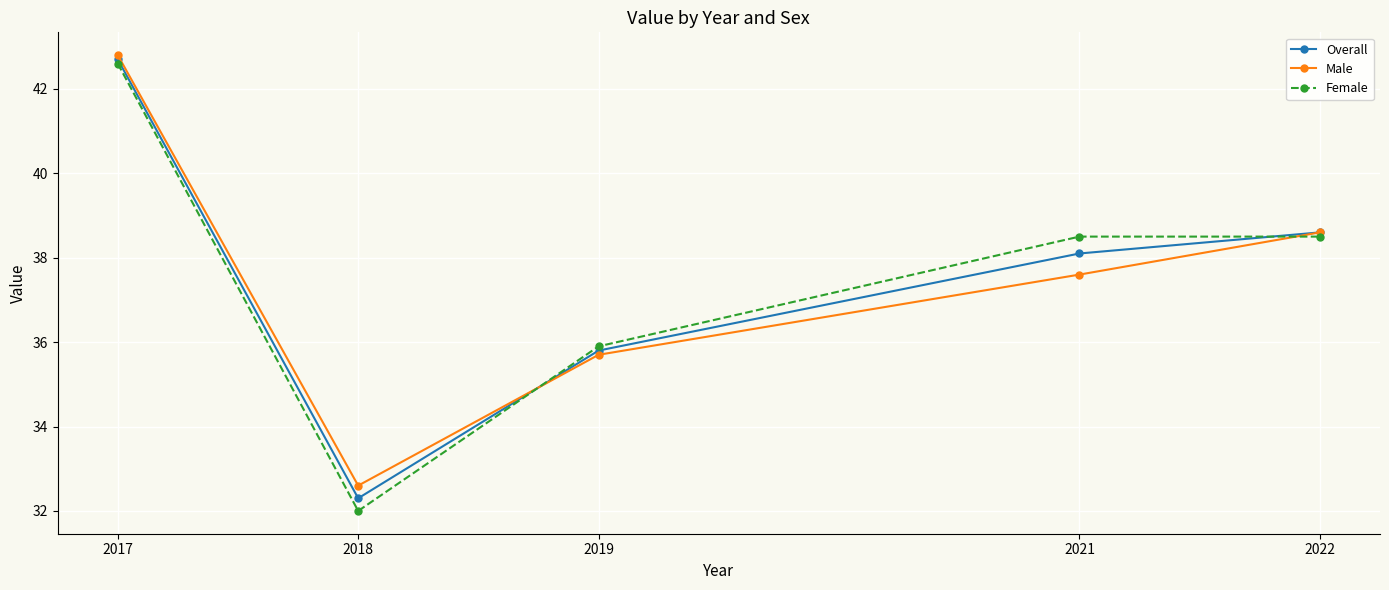

What is the total value across all series at 2019?

107.4